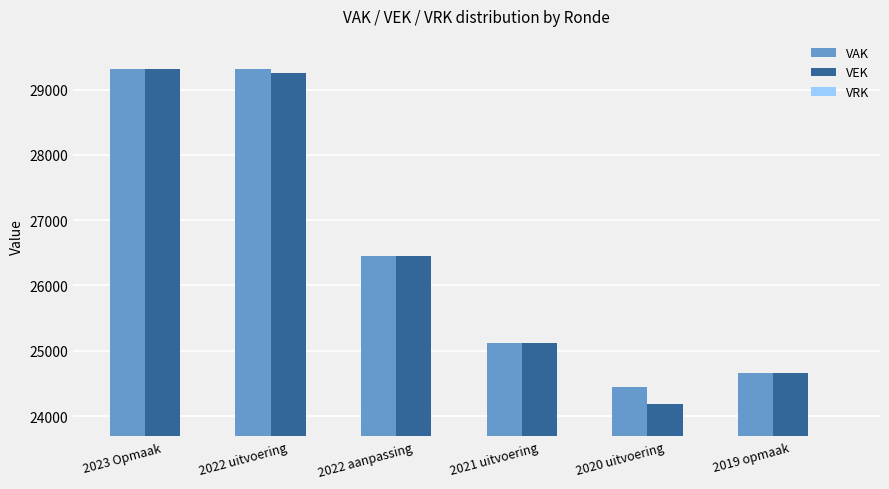

What is the lowest value of the VAK series?

24439